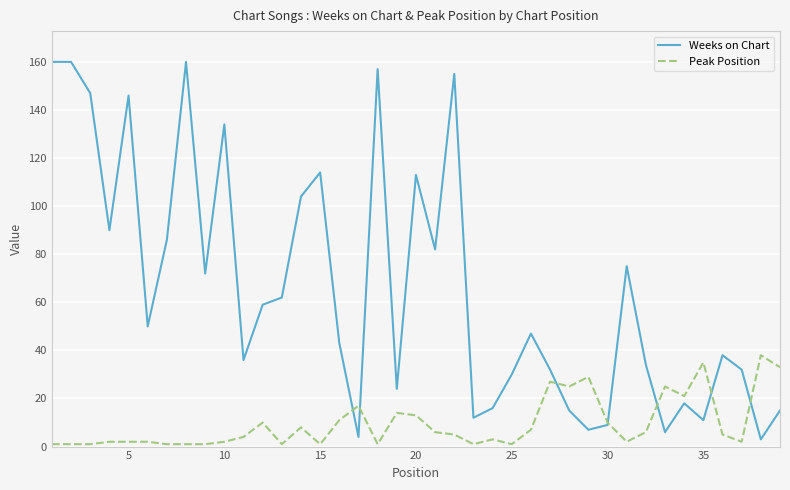

What is the sum of all Peak Position values?

375